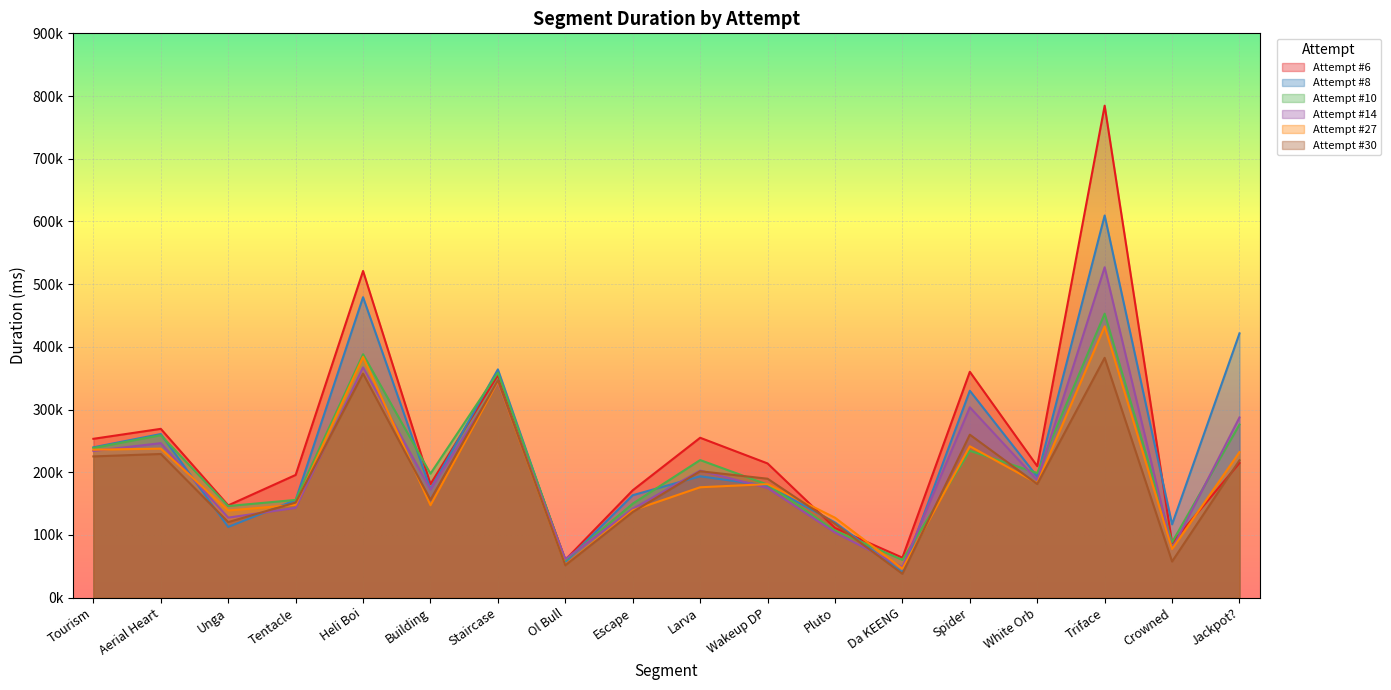

True or false: Attempt #6 has a value of 147140 at Unga.

True